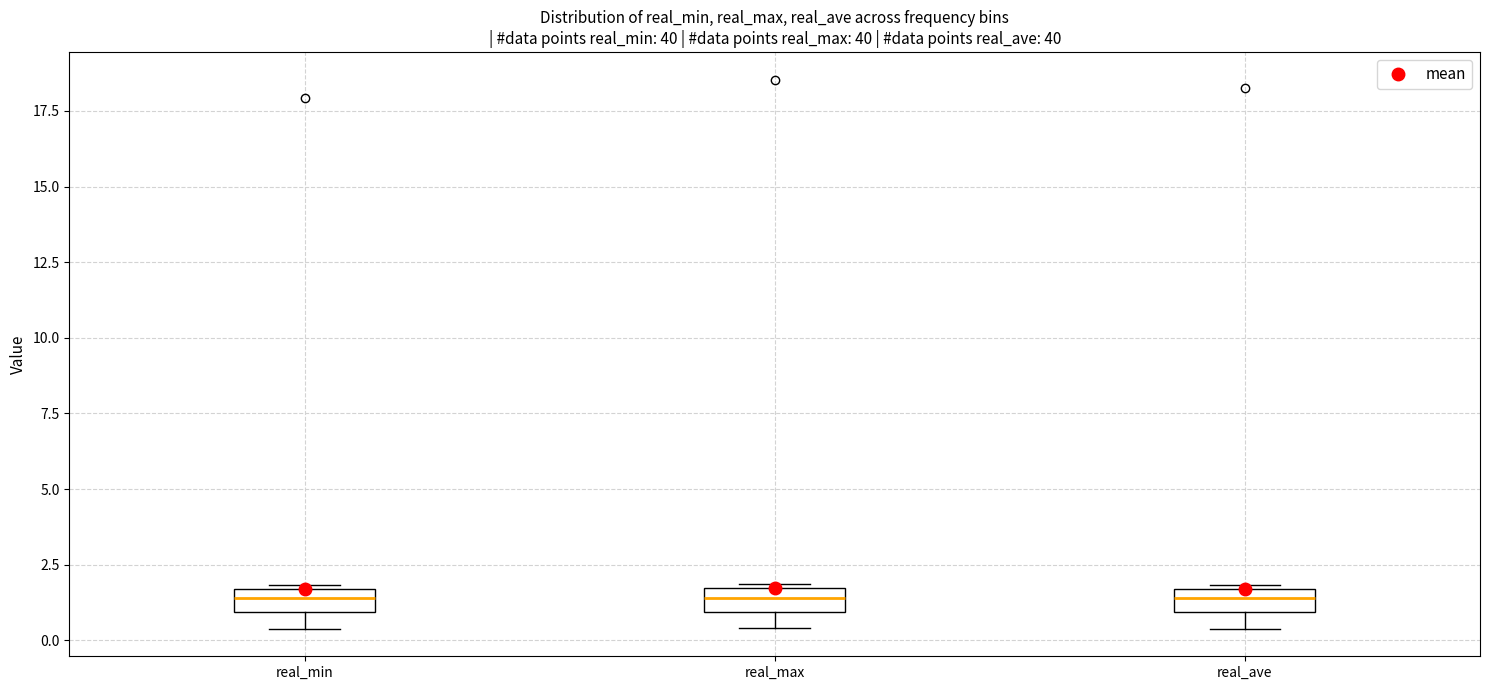

Reading left to right, read every box against the y-axis: the position of its median line, the range the box covers, and the ends of its whiskers. The values are not printed on the chart, so give them approximately, as read against the axis.

real_min: median 1.5 (inside the box), box 1.0 to 1.5, whiskers 0.5 to 2.0
real_max: median 1.5 (inside the box), box 1.0 to 1.5, whiskers 0.5 to 2.0
real_ave: median 1.5 (inside the box), box 1.0 to 1.5, whiskers 0.5 to 2.0